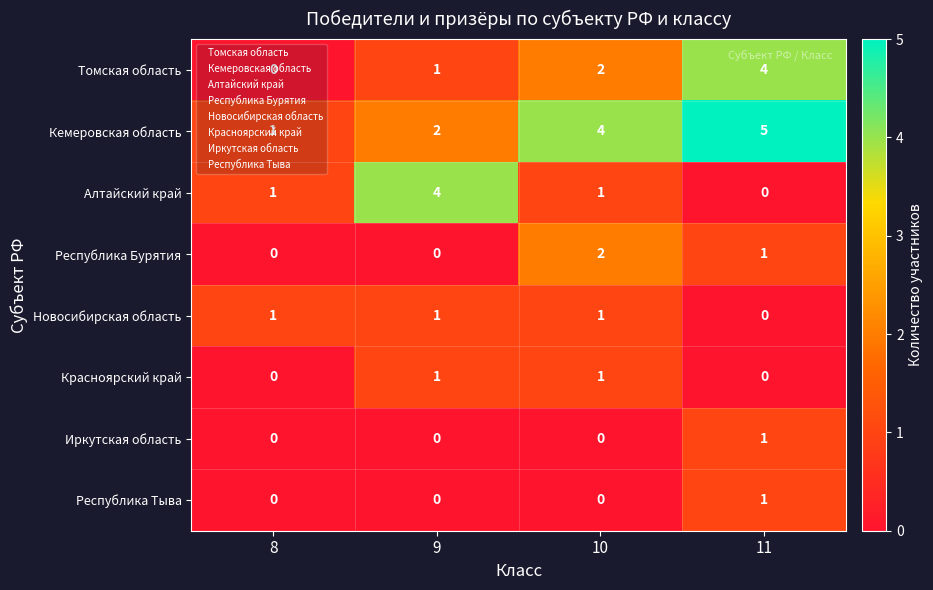

At which label does Республика Бурятия first exceed 1?

10